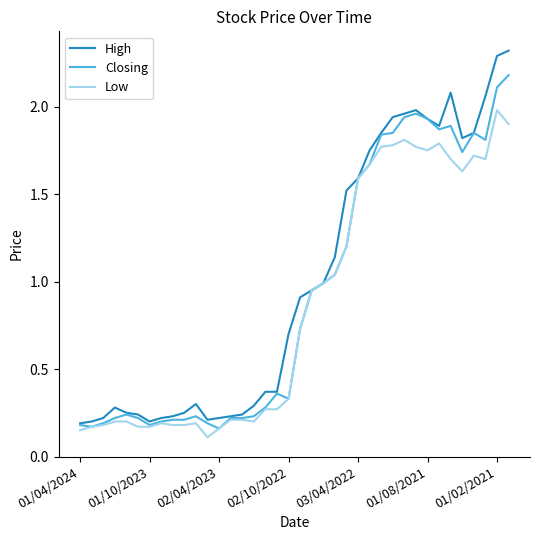

Which series has the largest range (max minus min)?

High